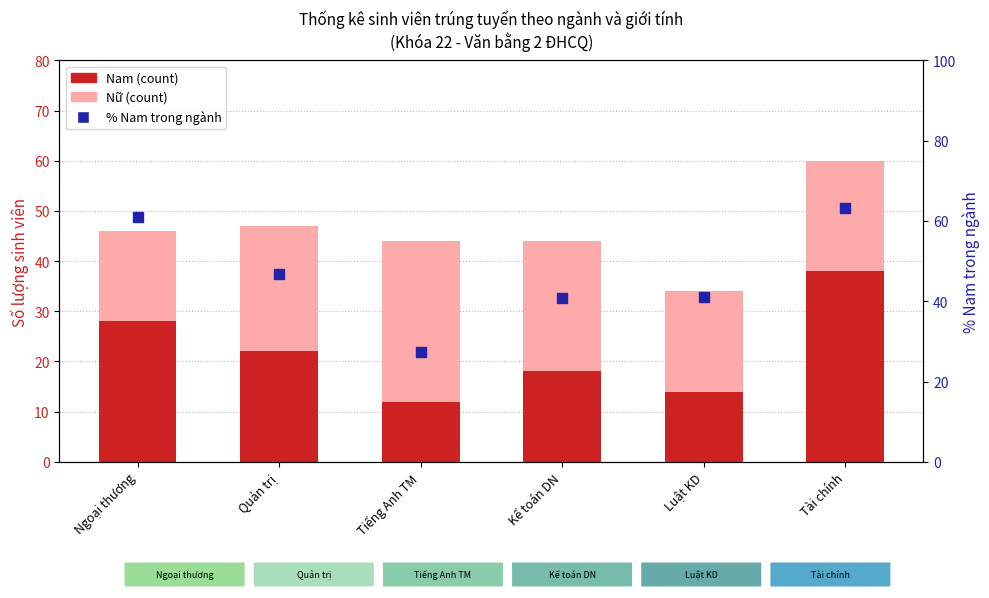

Which series has the widest spread of Y values?

% Nam trong ngành